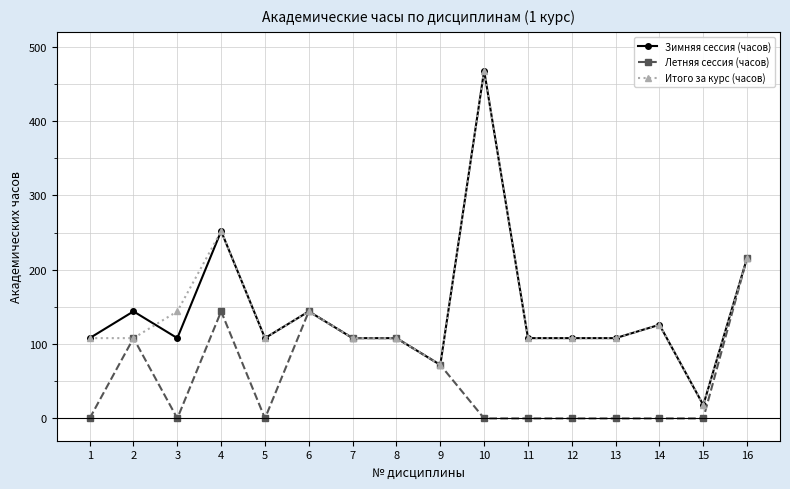

What is the total value across all series at 2?

360